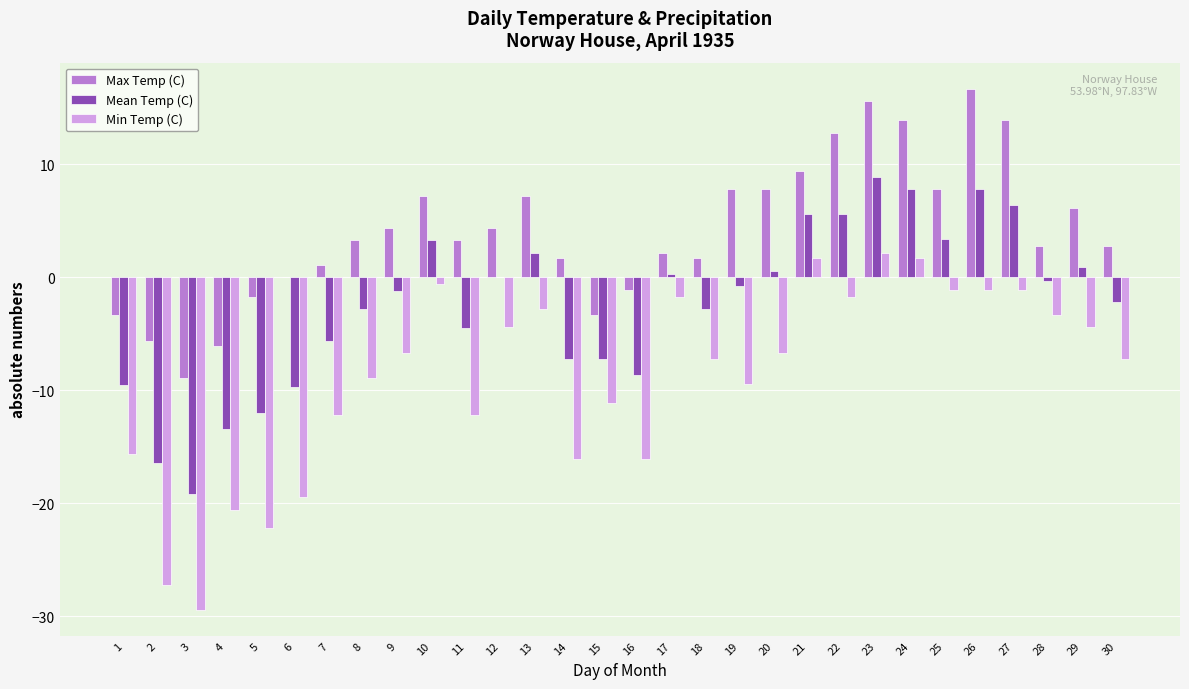

Which category has the highest value across all series?

26